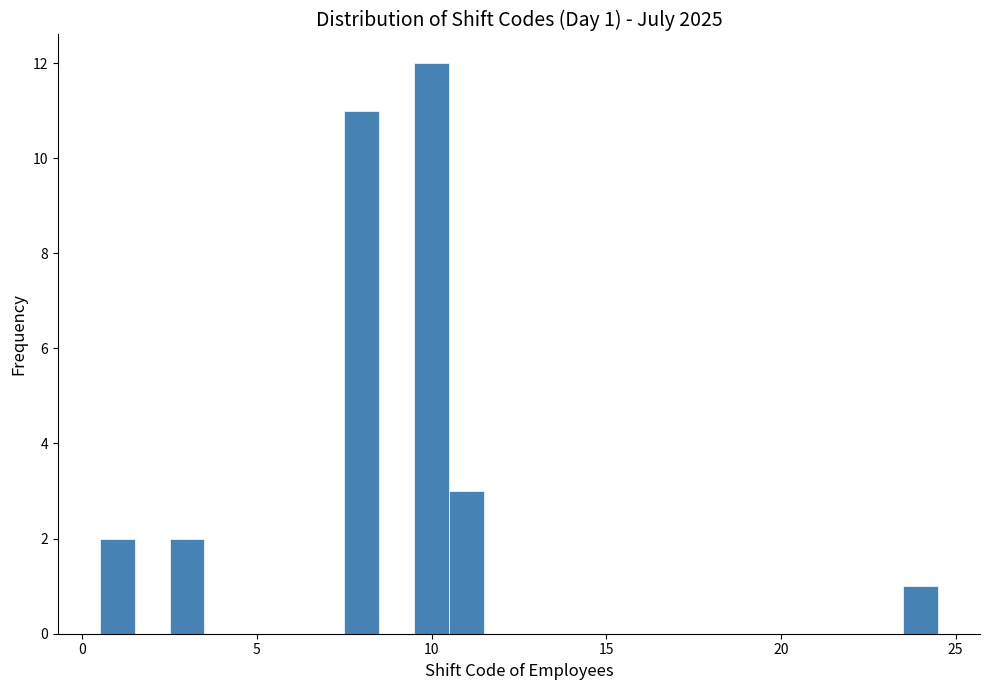

Around what value on the x-axis is the tallest bar? Give the approximate position of its centre, as read against the axis.

10.0